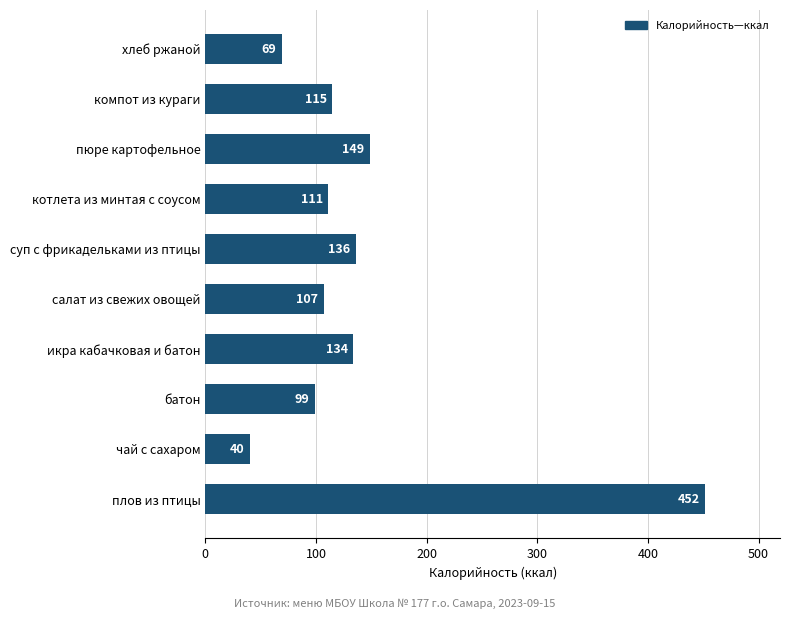

What is the average value?

141.1